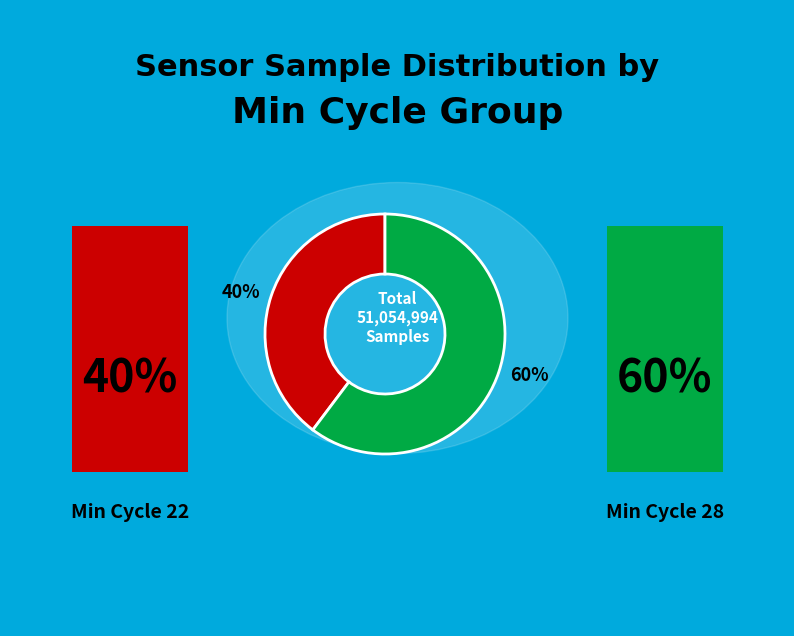

Rank the categories by value from lowest to highest.

40%, 60%